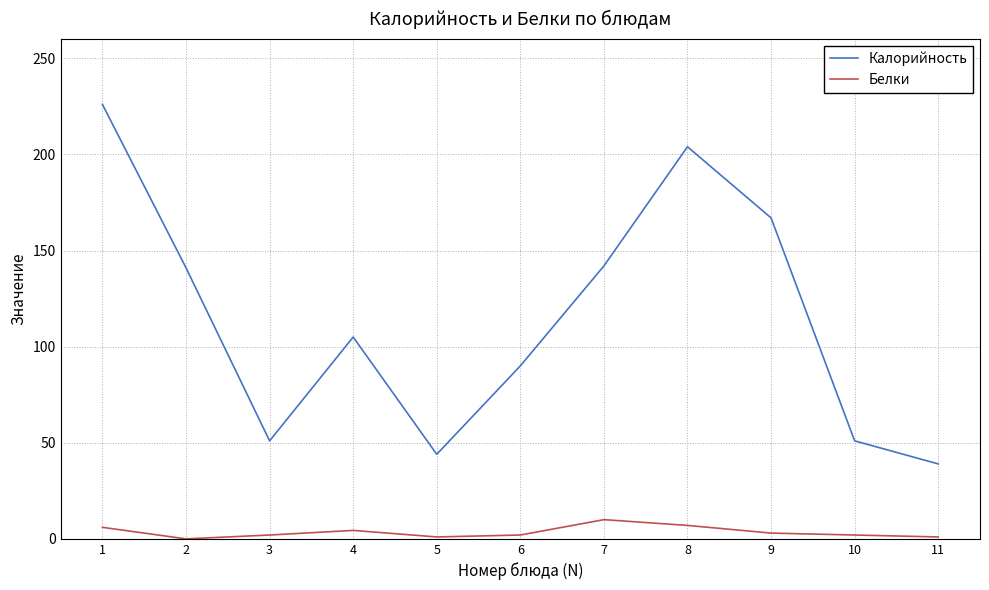

What are all the series names shown in the legend?

Калорийность, Белки